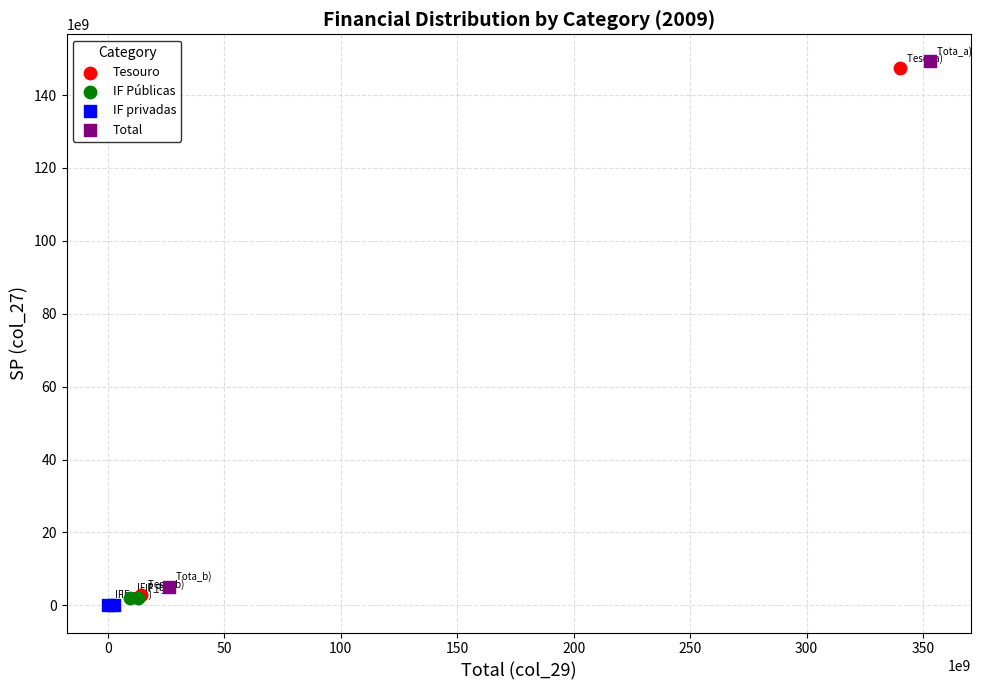

Which series has the widest spread of Y values?

Tesouro